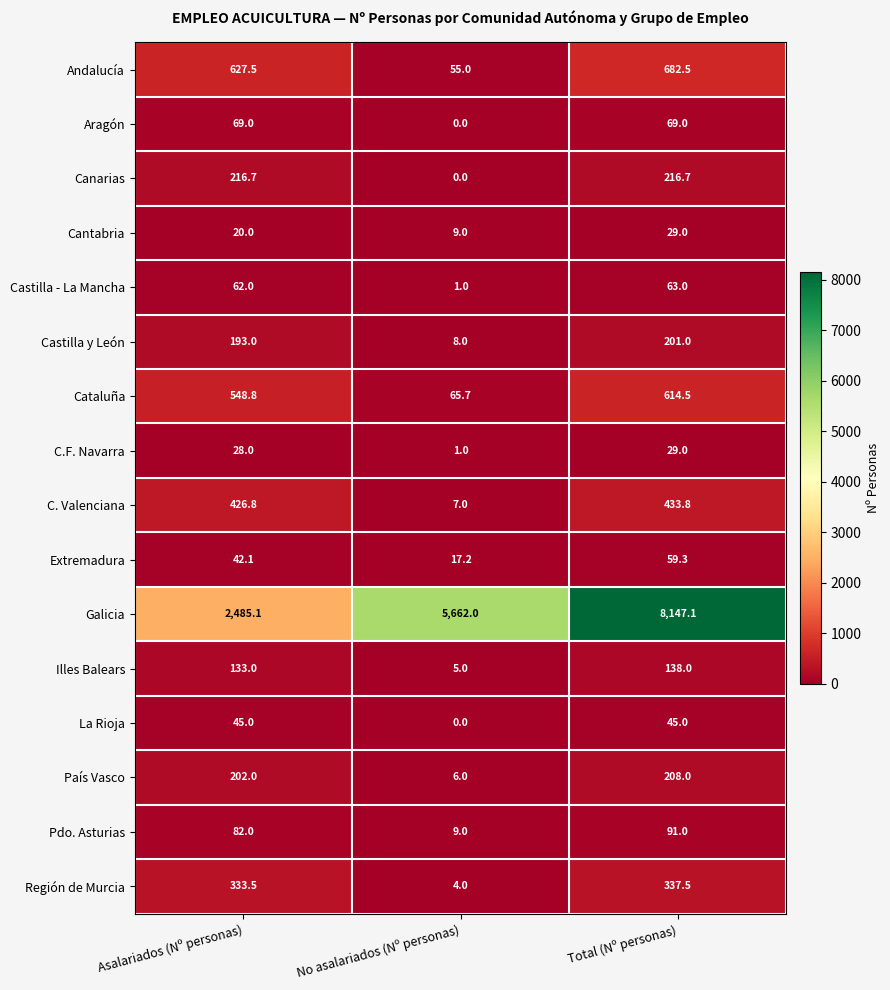

At which category is the sum across all series the highest?

Total (Nº personas)